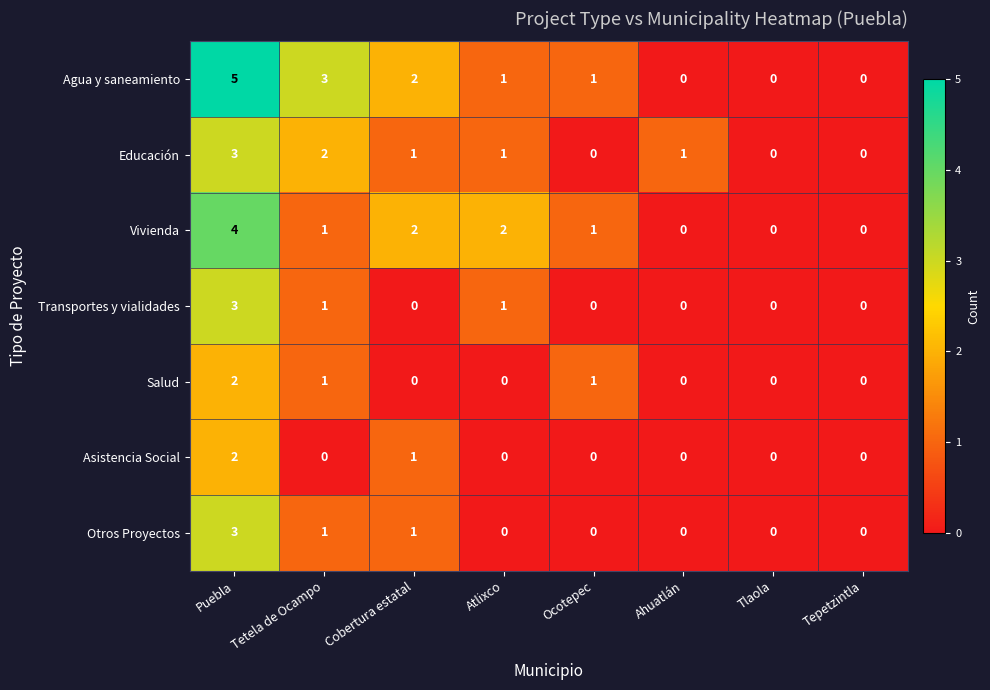

Which series has the widest spread of values?

Agua y saneamiento